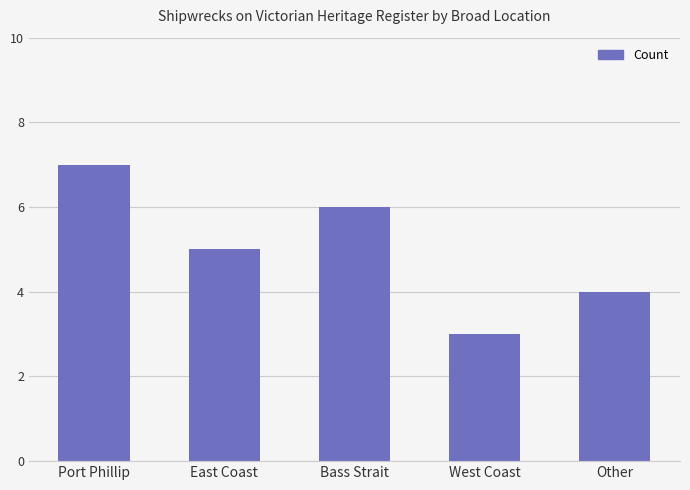

What is the greatest value displayed?

7